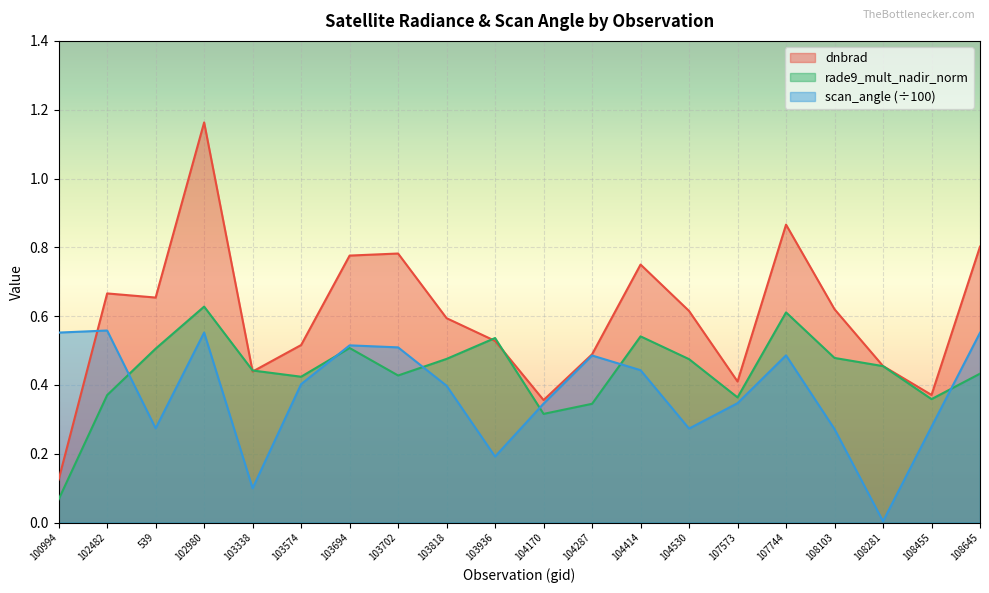

Rank the series by their maximum value, from highest to lowest.

dnbrad, rade9_mult_nadir_norm, scan_angle (÷100)